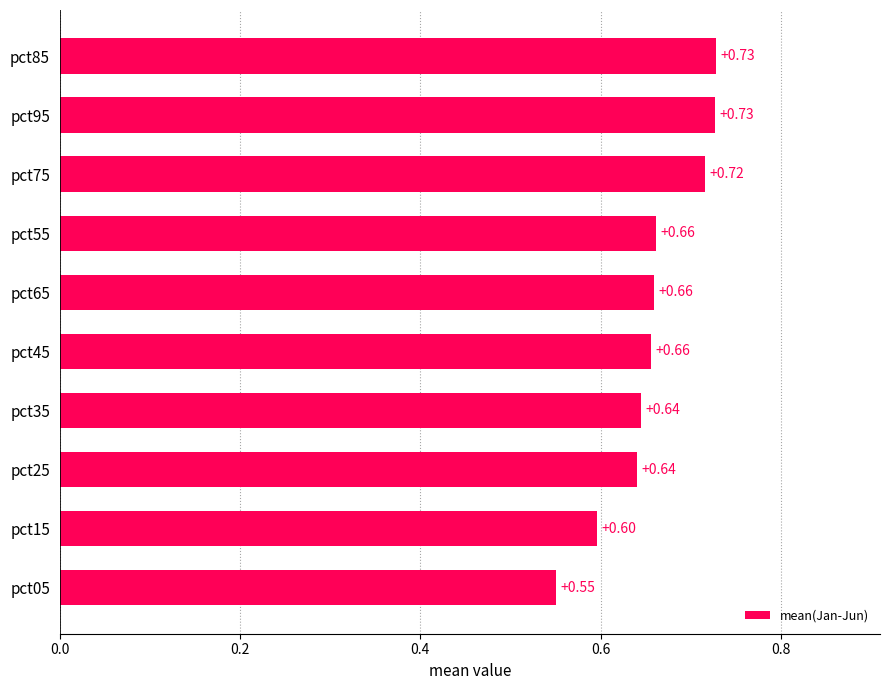

What is the smallest value displayed?

0.6